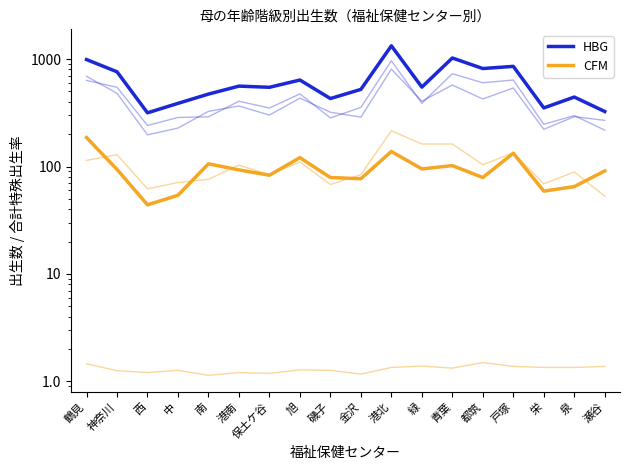

Reading right to left, extract all data points from this chart.

HBG: 瀬谷=325	泉=443	栄=351	戸塚=855	都筑=816	青葉=1023	緑=548	港北=1328	金沢=522	磯子=429	旭=638	保土ケ谷=546	港南=560	南=472	中=387	西=316	神奈川=761	鶴見=989
CFM: 瀬谷=91	泉=65	栄=59	戸塚=133	都筑=79	青葉=102	緑=95	港北=138	金沢=77	磯子=79	旭=121	保土ケ谷=83	港南=93	南=106	中=54	西=44	神奈川=94	鶴見=186